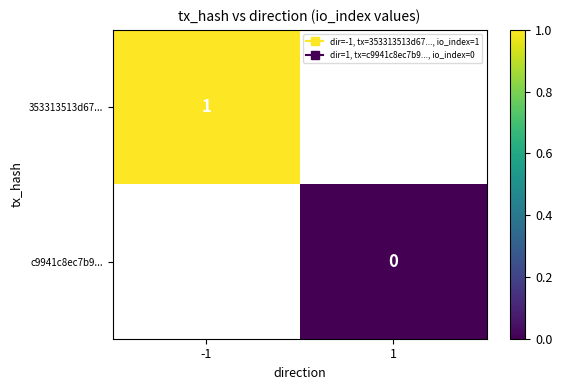

At how many categories does at least one series exceed 0?

1